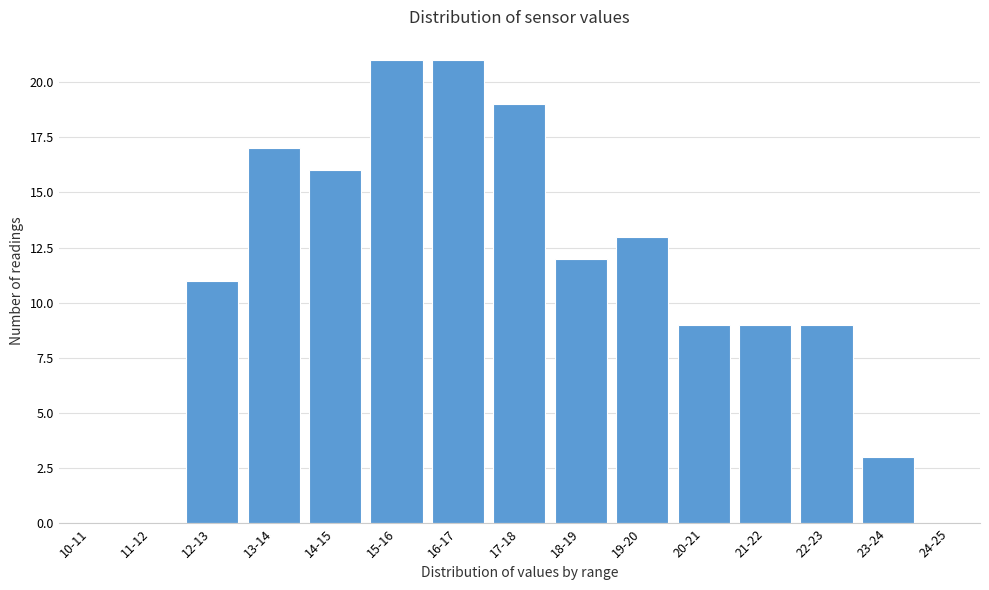

Reading right to left, extract all data points from this chart.

24-25=0	23-24=3	22-23=9	21-22=9	20-21=9	19-20=13	18-19=12	17-18=19	16-17=21	15-16=21	14-15=16	13-14=17	12-13=11	11-12=0	10-11=0